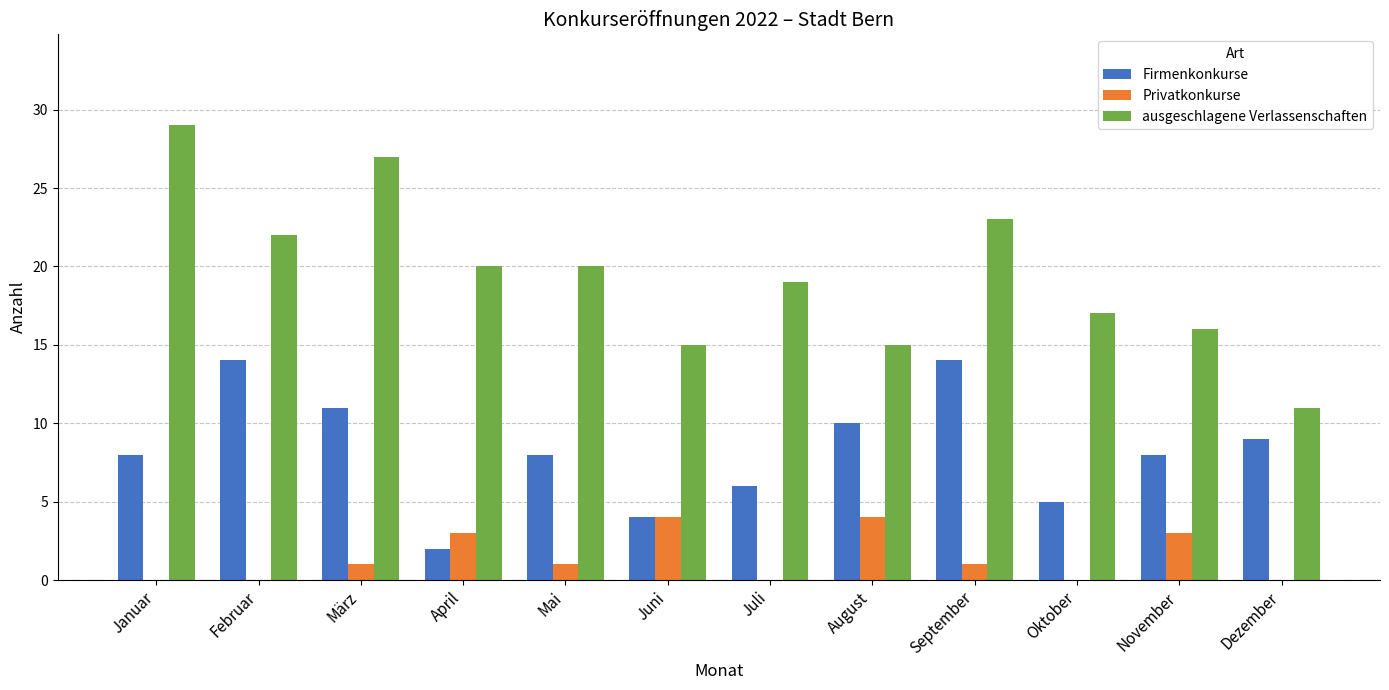

True or false: Firmenkonkurse has a value of 5 at Oktober.

True